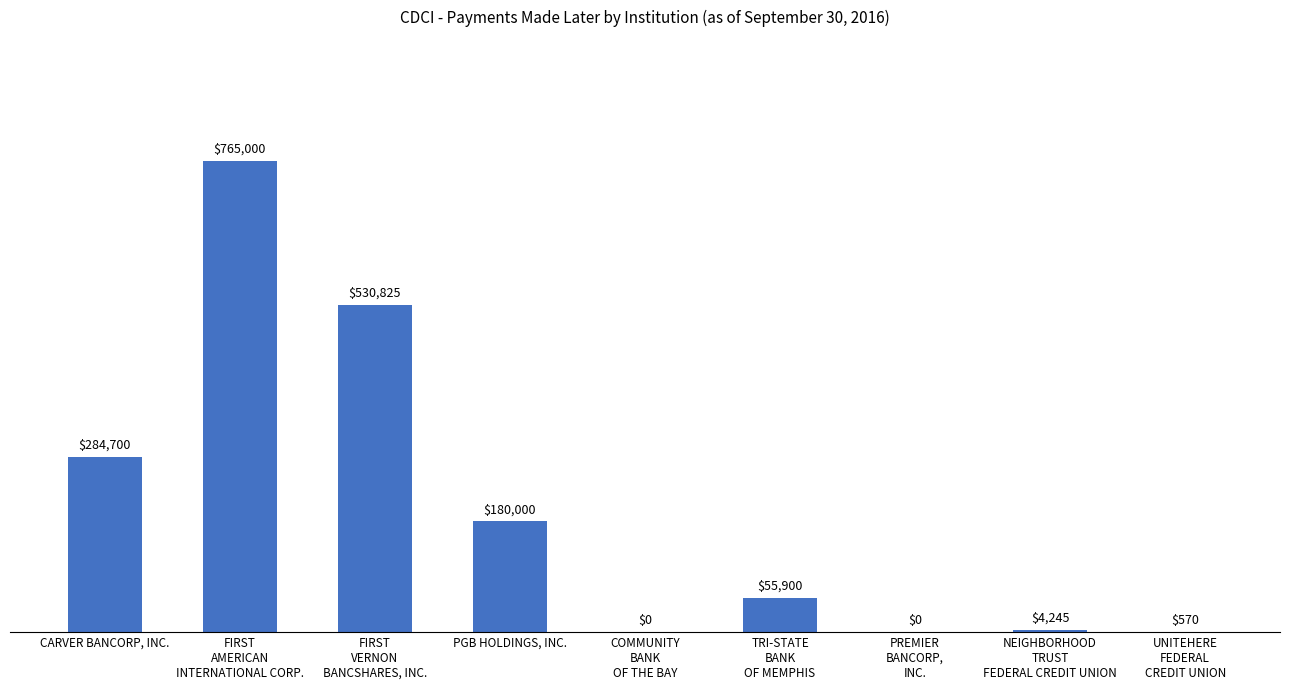

At which label is the value closest to 382500?

CARVER BANCORP, INC.